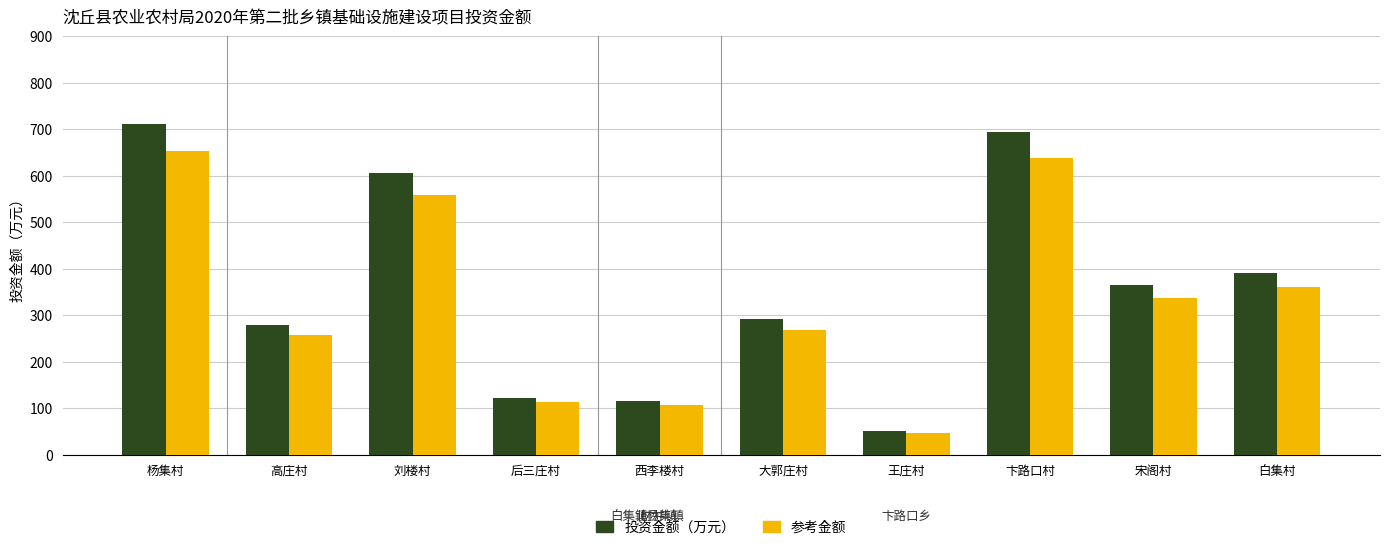

At how many categories does at least one series exceed 230?

7